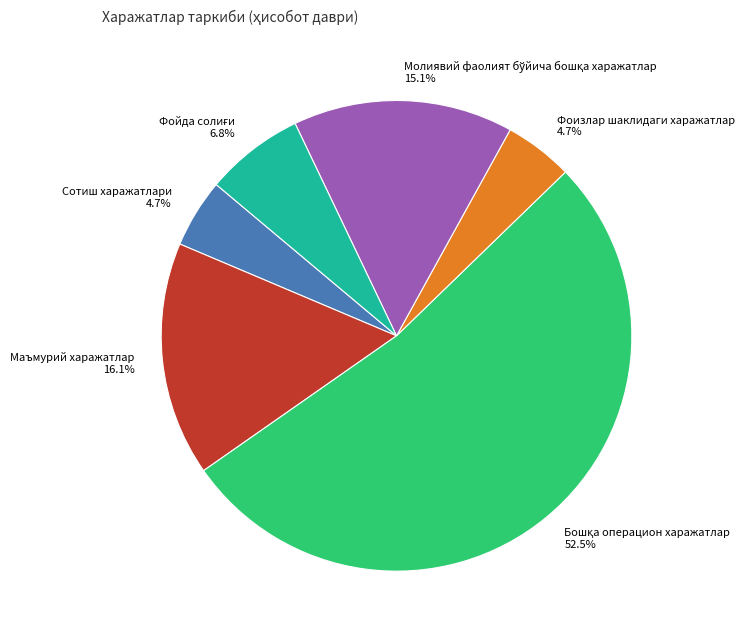

Does any single category account for the majority?

Yes